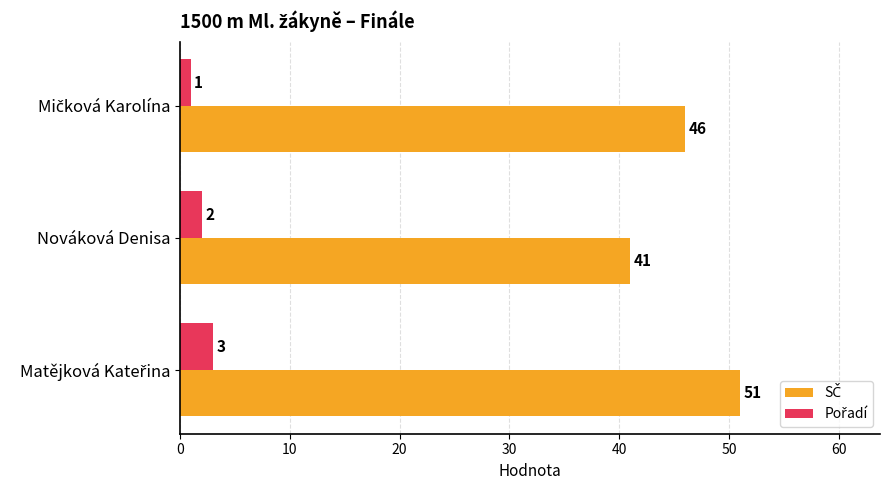

How many series are shown in this chart?

2